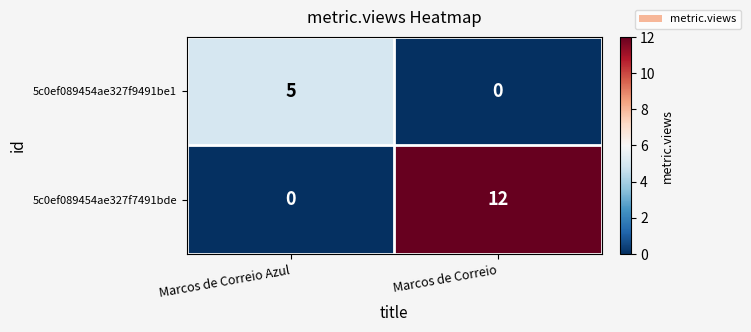

Reading right to left, what are all the values shown in this chart?

5c0ef089454ae327f9491be1: 0	5
5c0ef089454ae327f7491bde: 12	0